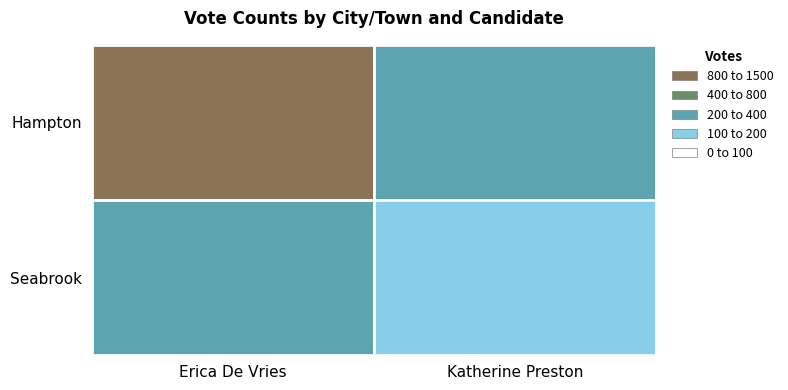

List the series in order of their peak value, highest first.

Hampton, Seabrook